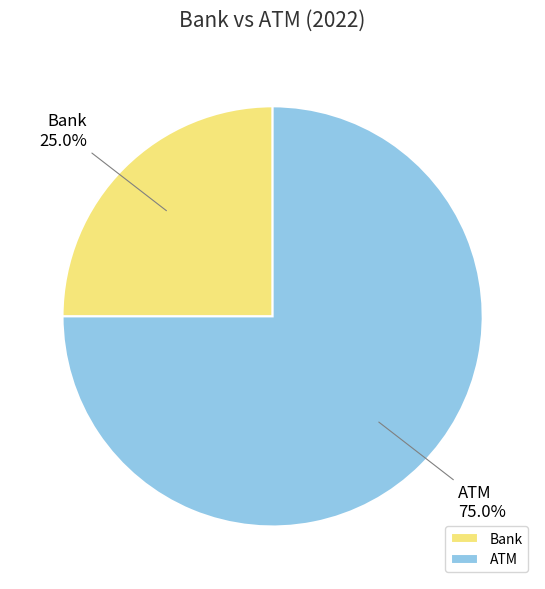

Rank the categories by value from highest to lowest.

ATM, Bank